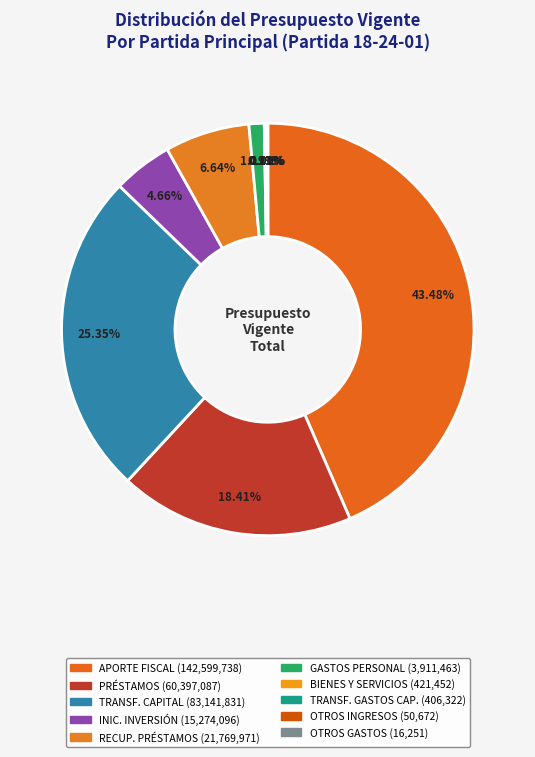

To the nearest percent, what is the average slice percentage?

10%